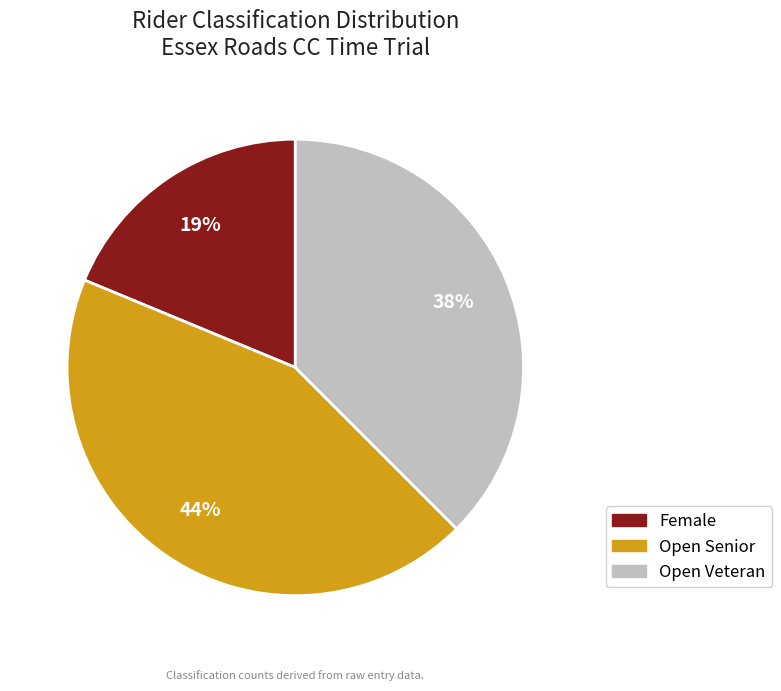

Which category has the smallest portion of the pie?

Female